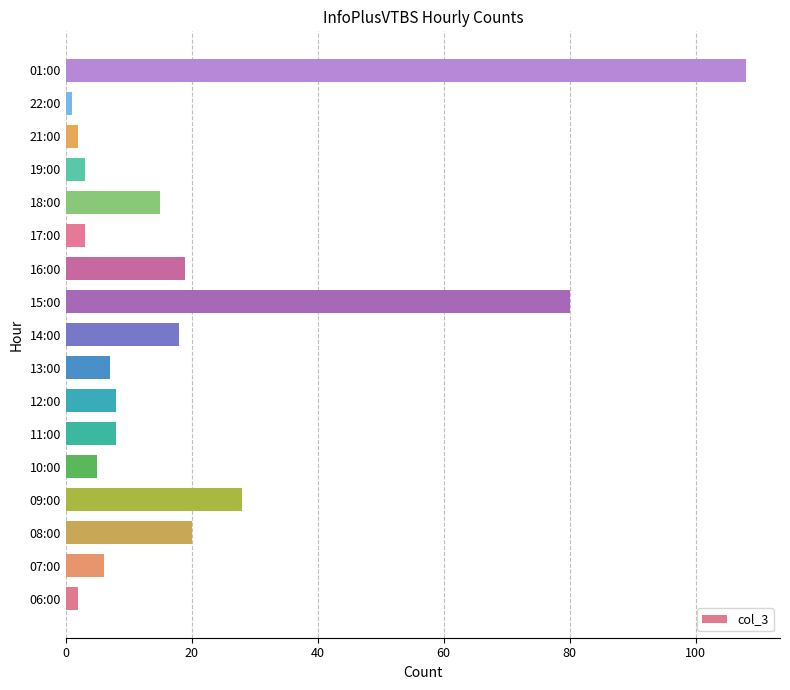

True or false: the data shows 2 at 06:00.

True